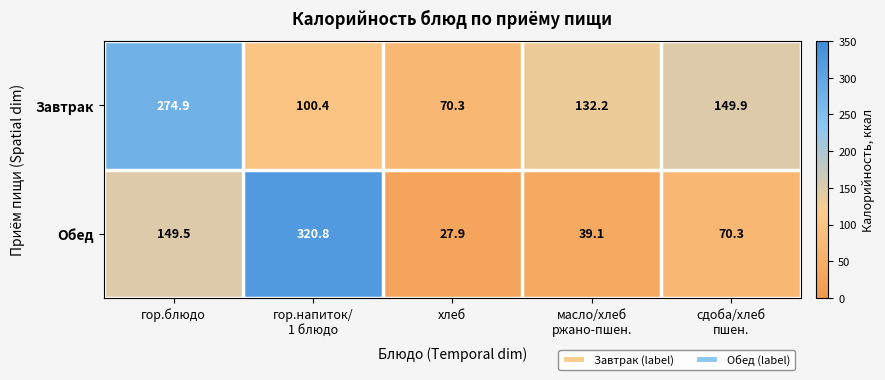

What is the sum of the Завтрак values at гор.блюдо and хлеб?

345.2